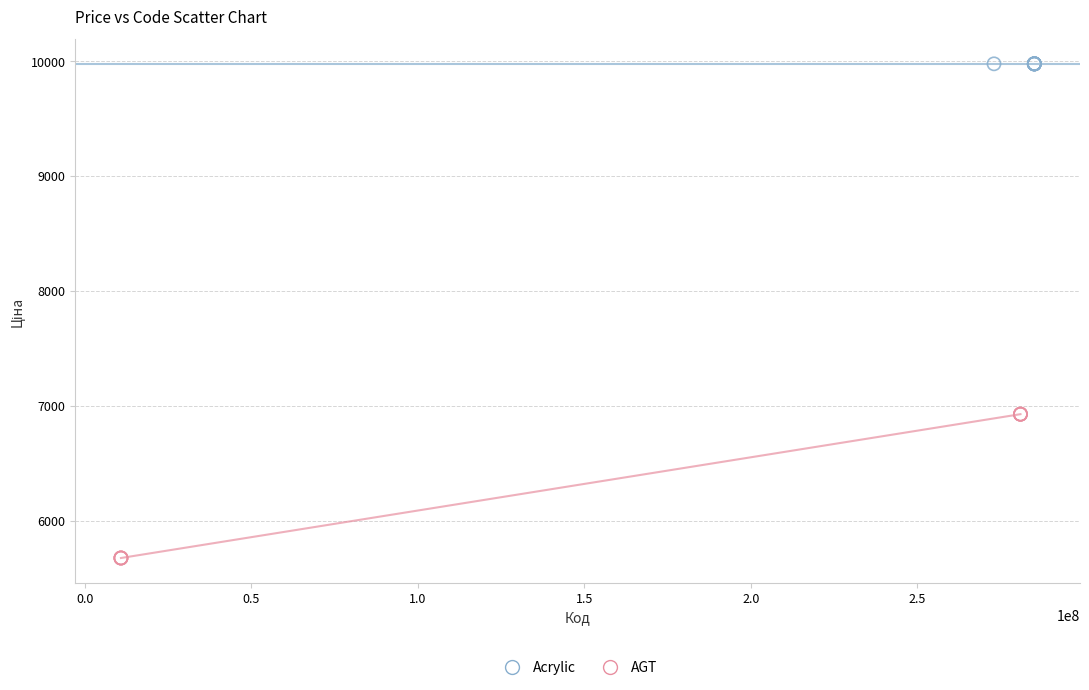

Which series reaches the maximum Y coordinate?

Acrylic